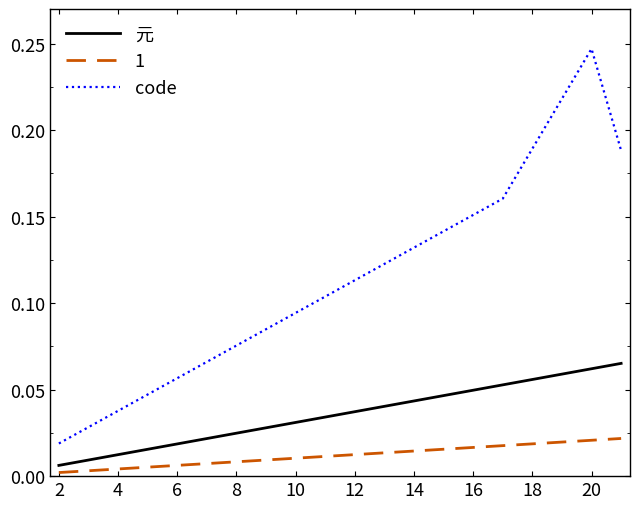

Which series has the widest spread of values?

code